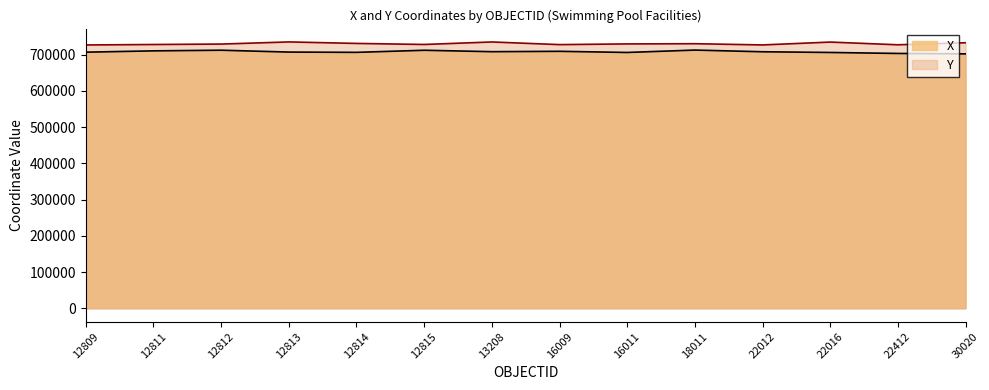

At which label does Y first exceed 729976?

12813